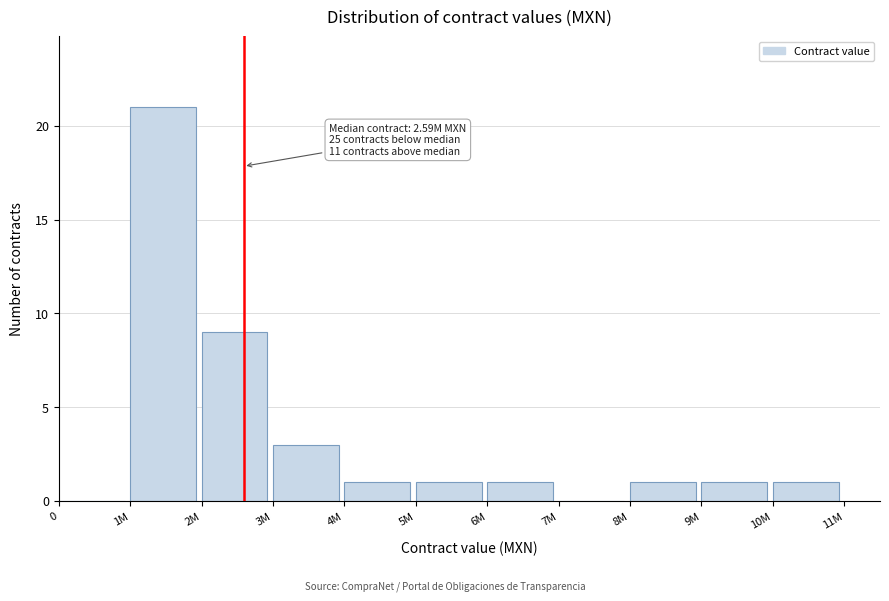

Reading right to left, list all the values displayed in this chart.

10M=1	9M=1	8M=1	7M=0	6M=1	5M=1	4M=1	3M=3	2M=9	1M=21	0=0